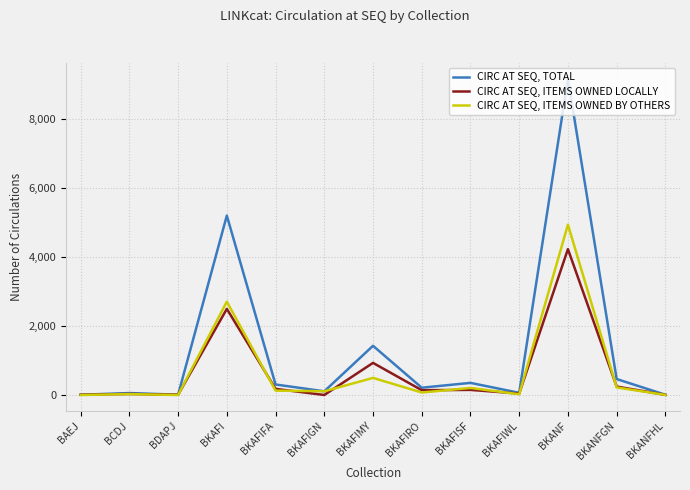

What is the sum of all CIRC AT SEQ, ITEMS OWNED BY OTHERS values?

8910